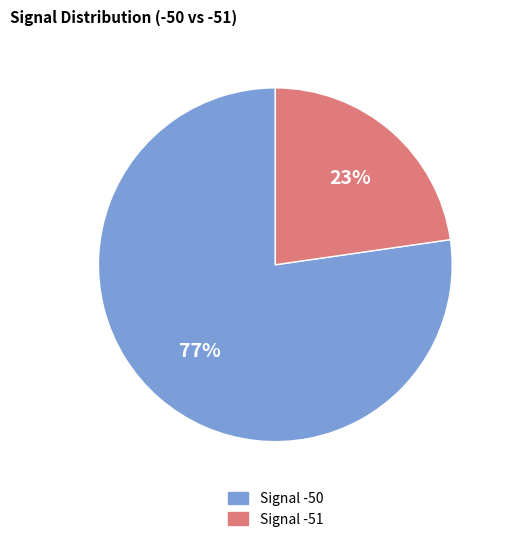

Do Signal -51 and Signal -50 together represent more than half of the pie?

Yes